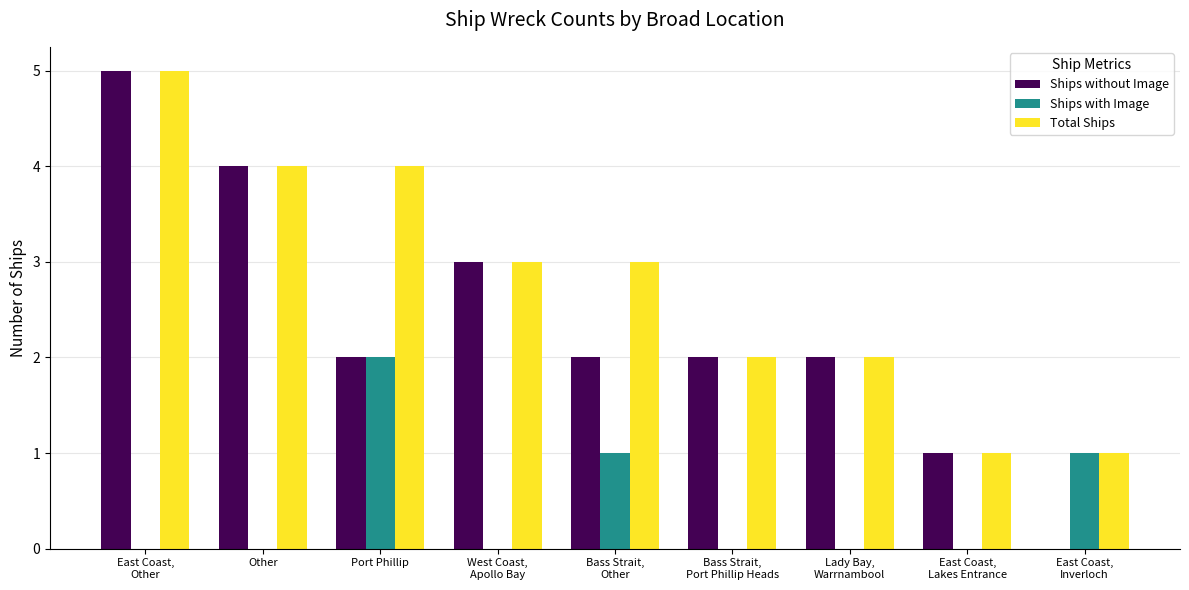

What is the sum of all Ships without Image values?

21